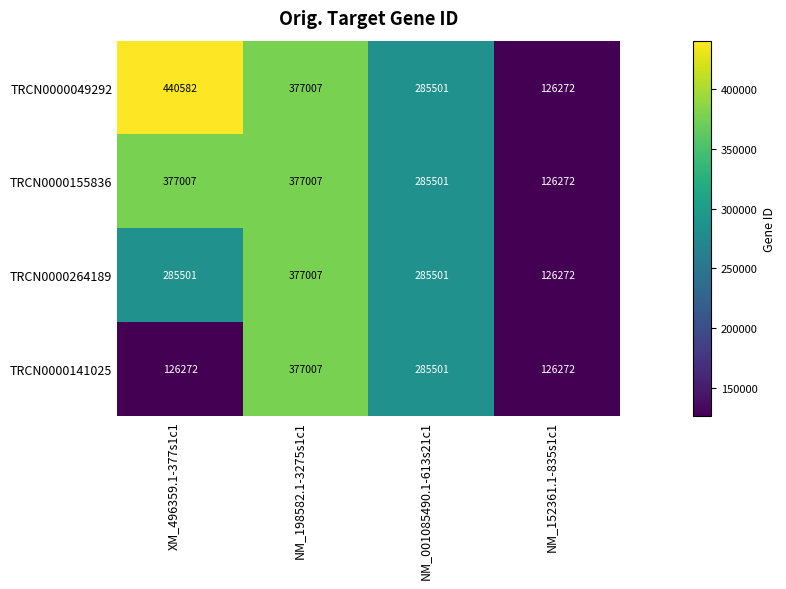

Which series has the largest range (max minus min)?

TRCN0000049292